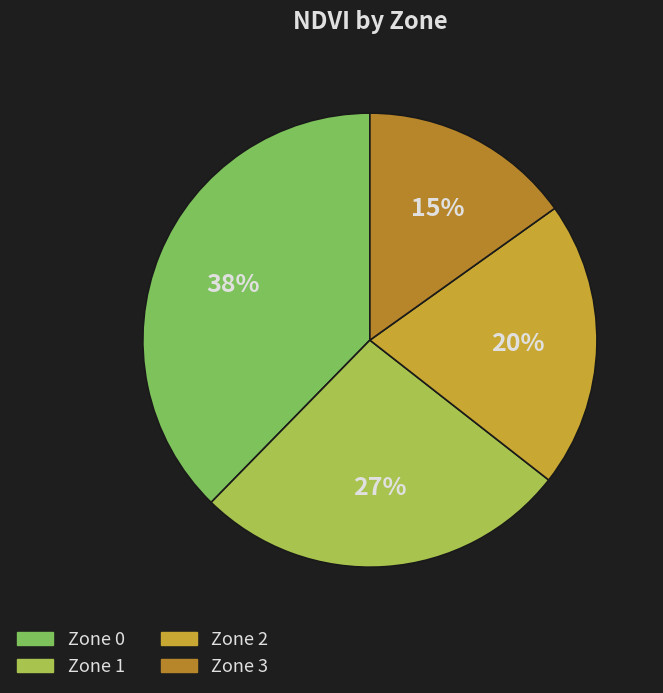

What is the ratio of the value at Zone 0 to the value at Zone 2?

1.8